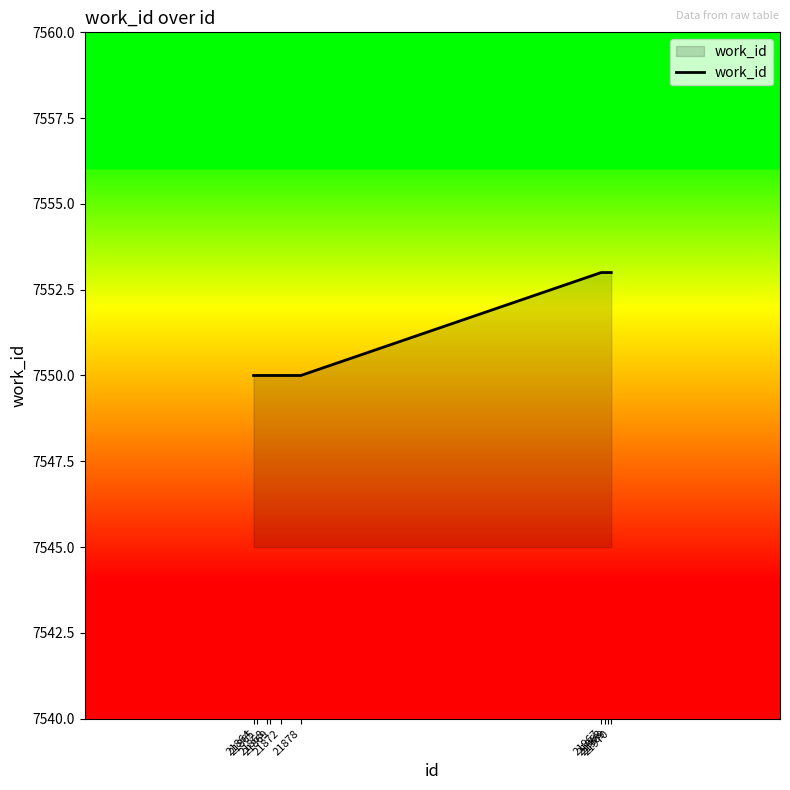

What is the change in value from 21869 to 21967?

+3